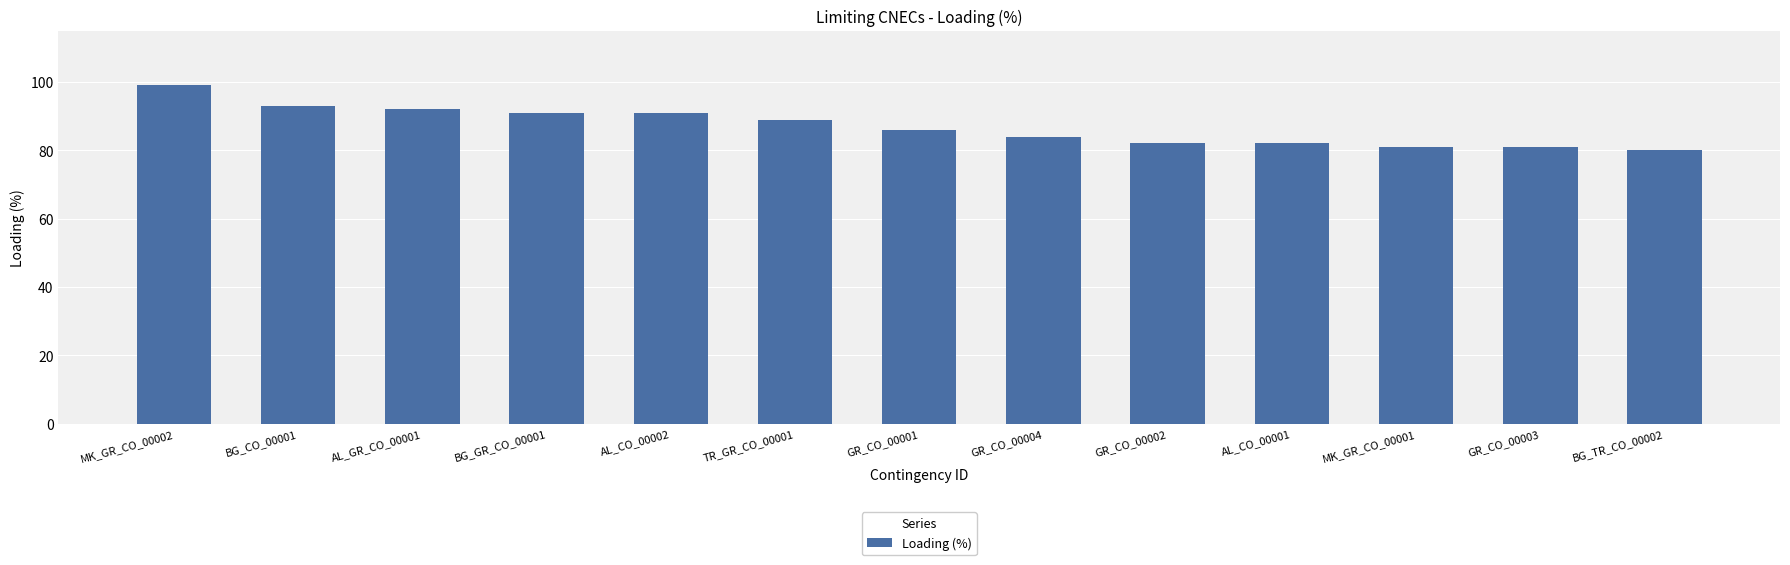

Reading left to right, transcribe all the data shown in this chart.

MK_GR_CO_00002=99	BG_CO_00001=93	AL_GR_CO_00001=92	BG_GR_CO_00001=91	AL_CO_00002=91	TR_GR_CO_00001=89	GR_CO_00001=86	GR_CO_00004=84	GR_CO_00002=82	AL_CO_00001=82	MK_GR_CO_00001=81	GR_CO_00003=81	BG_TR_CO_00002=80